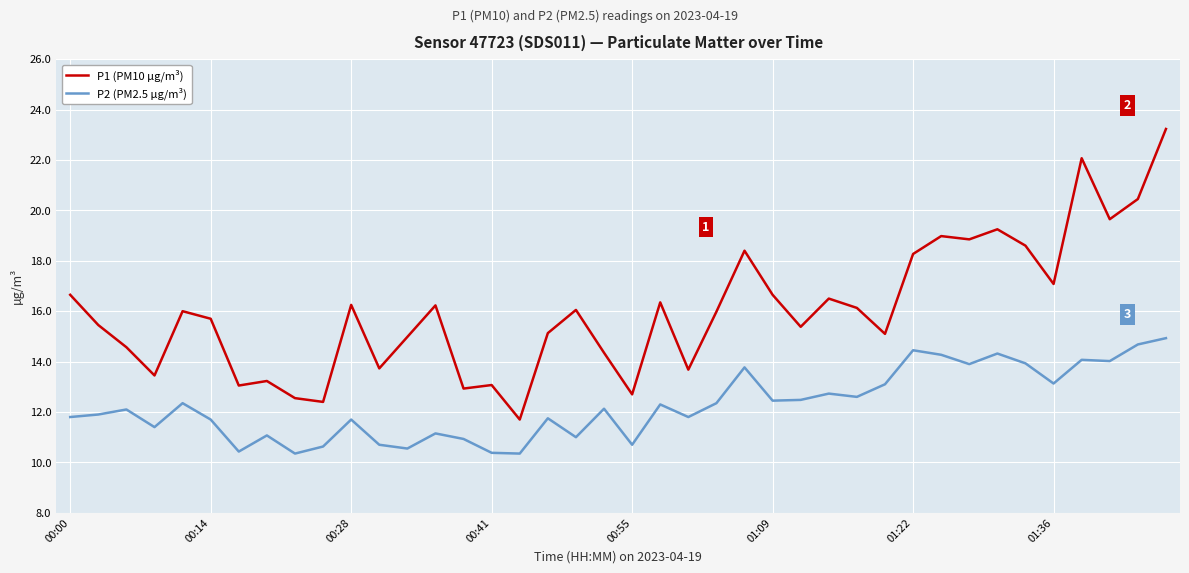

Rank the series by their maximum value, from highest to lowest.

P1 (PM10 µg/m³), P2 (PM2.5 µg/m³)